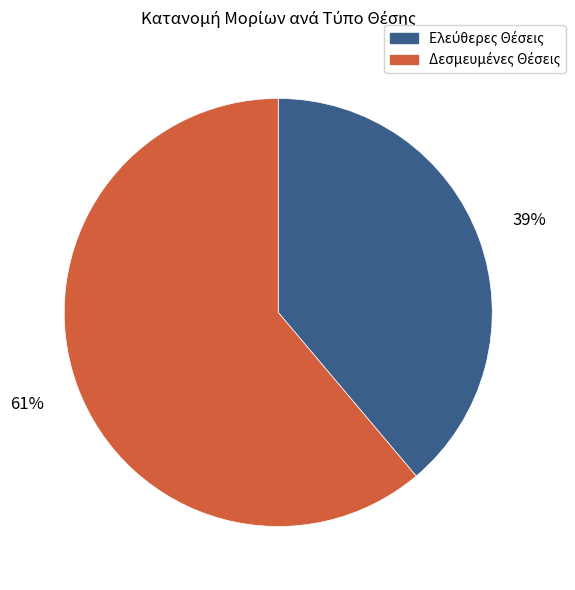

Does any single category account for the majority?

Yes